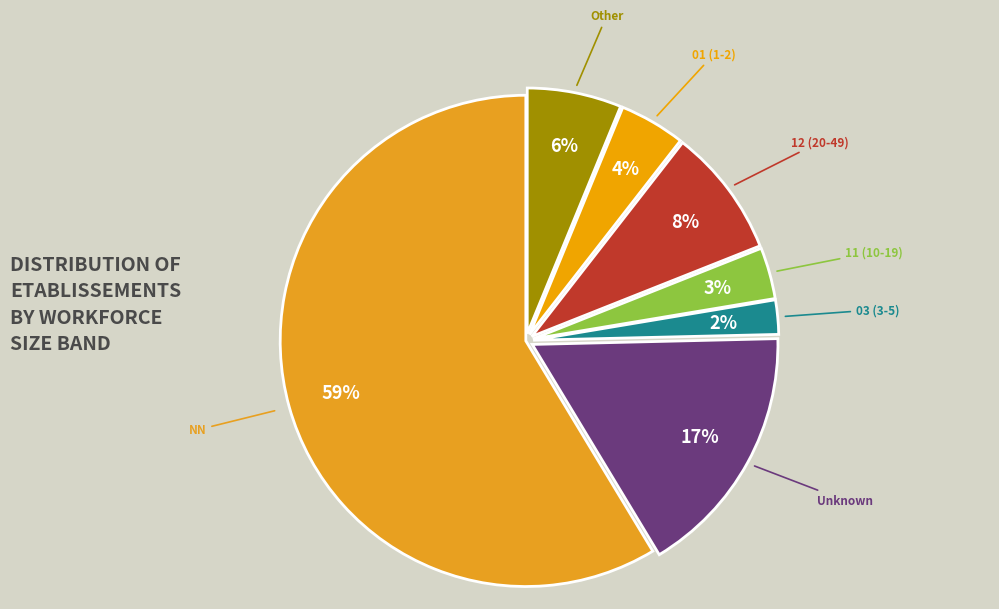

Count the number of slices in the pie.

7